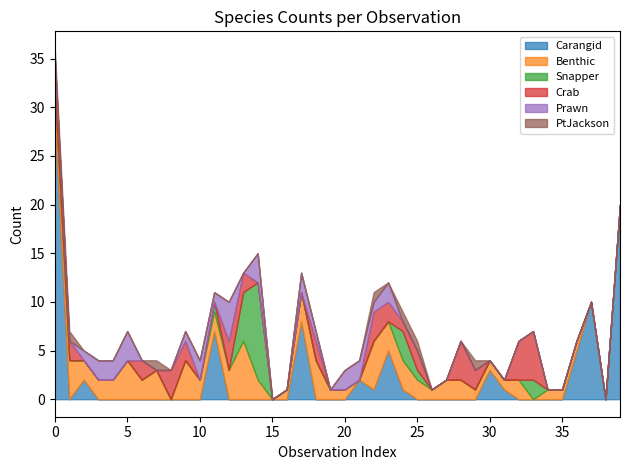

True or false: Carangid has more than 0 points higher than both neighbors.

True